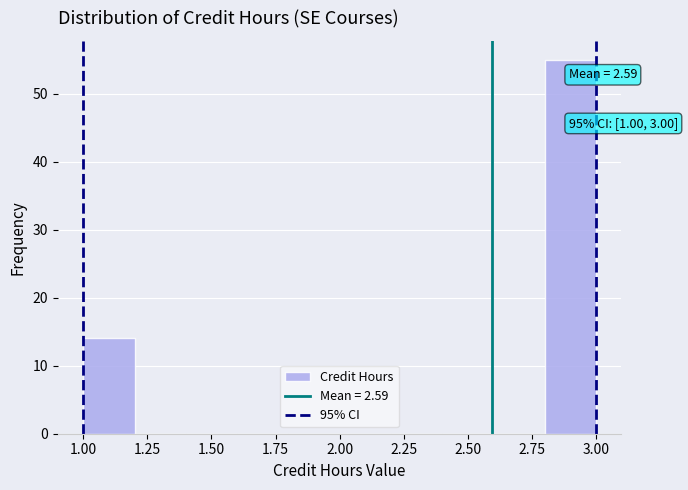

Which range on the x-axis has the tallest bar?

2.8 to 3.0